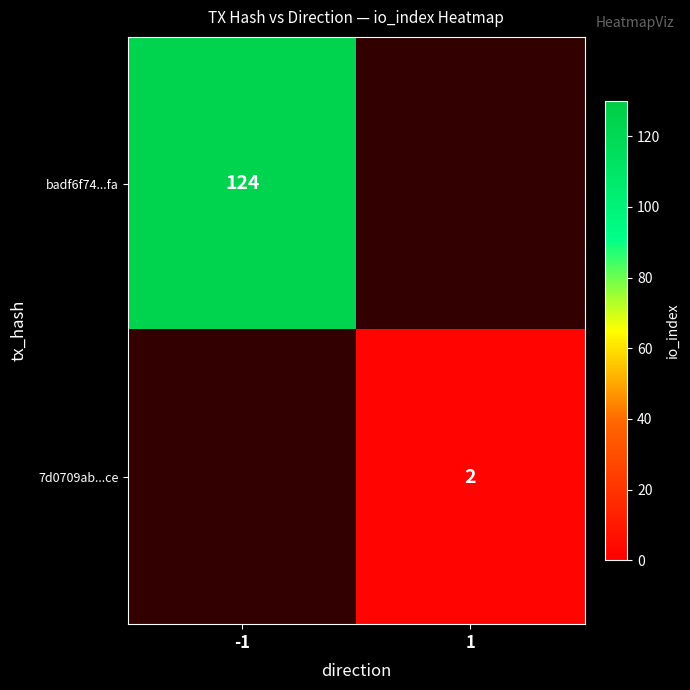

The 7d0709ab...ce series shows 2 at 1. True or false?

True